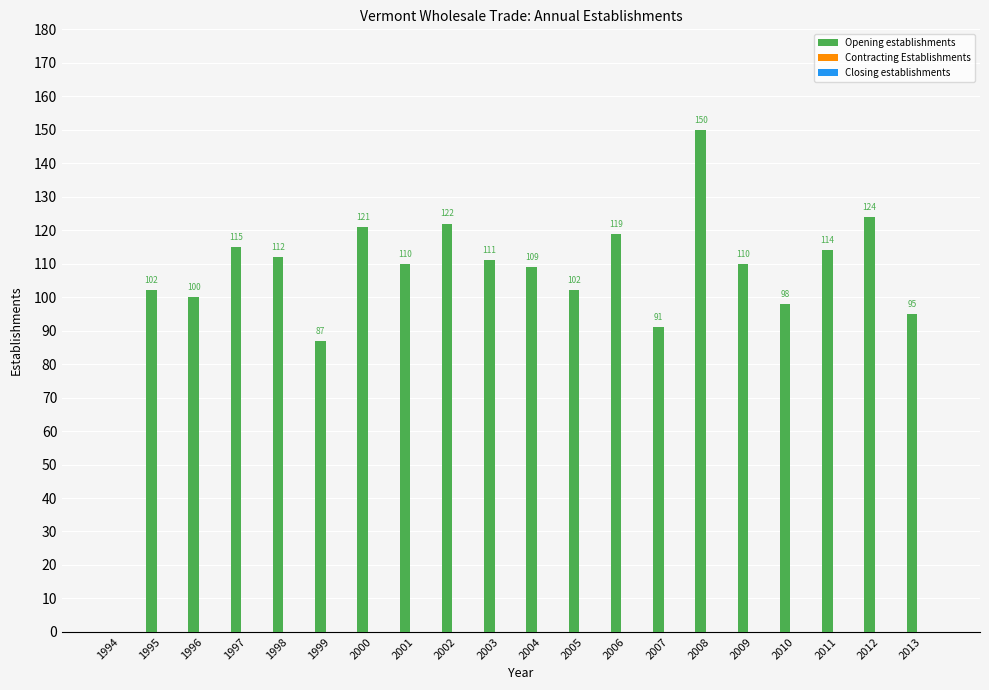

Is it true that the value at 1994 is 55?

False